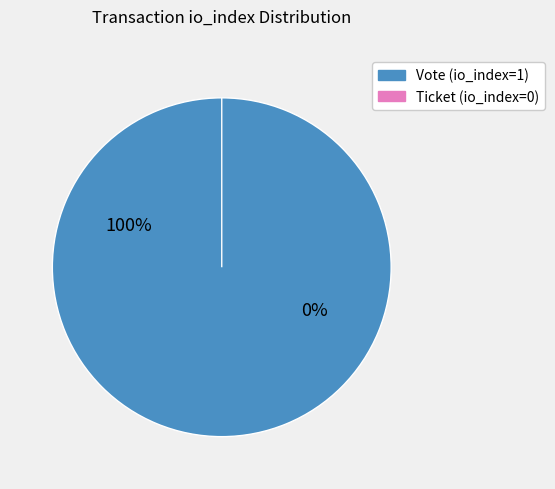

What is the change in value from Vote to Ticket?

-1